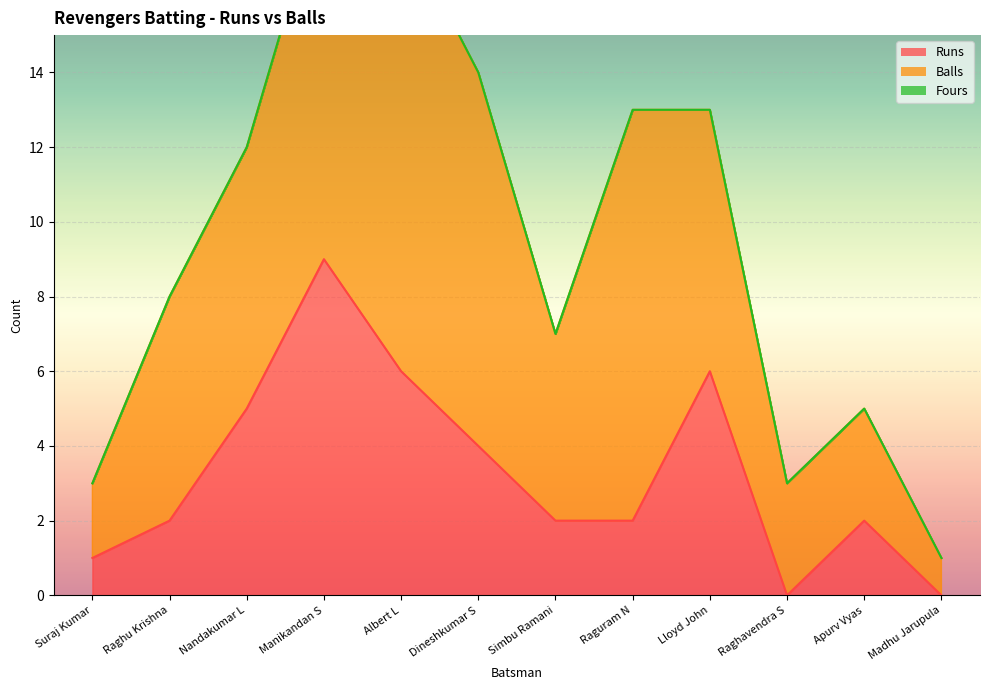

True or false: Fours has more than 1 points higher than both neighbors.

False